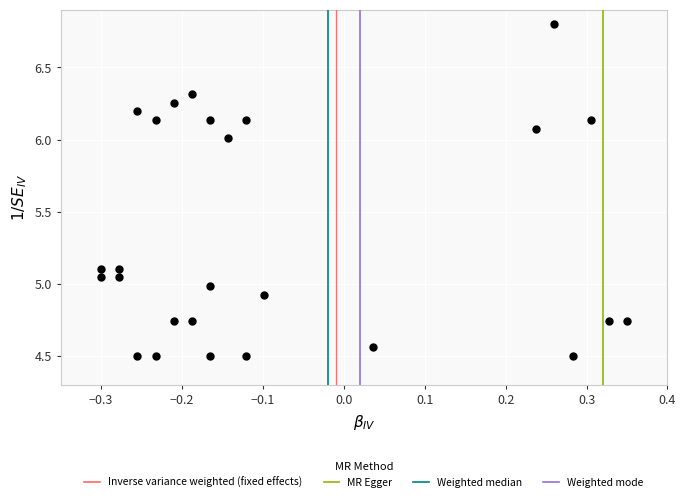

What is the range of X values (max minus min)?

0.7